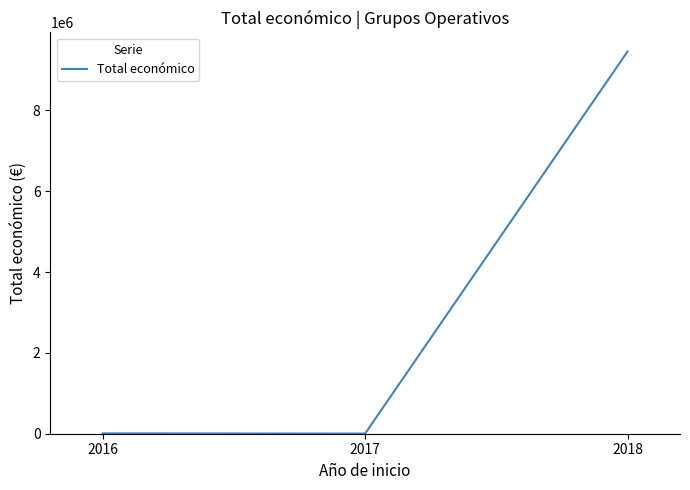

What is the sum of all values?

9469244